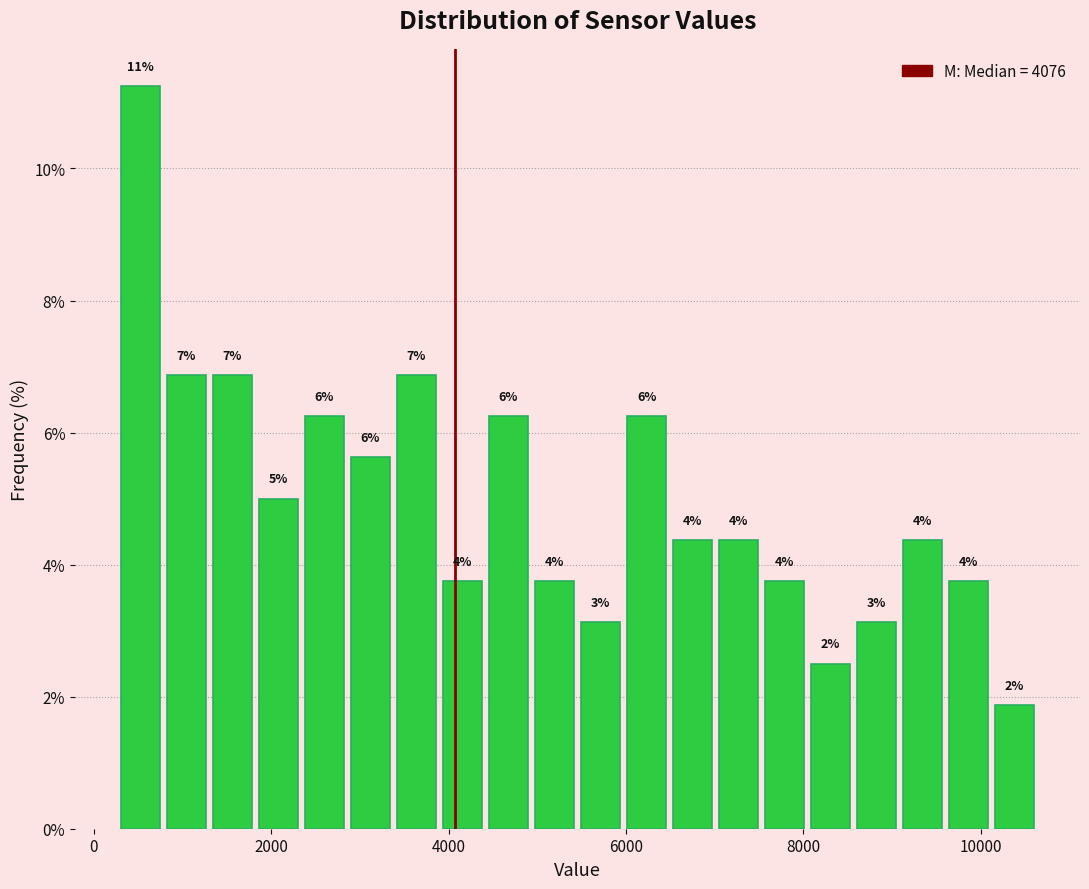

Around what value on the x-axis is the tallest bar? Give the approximate position of its centre, as read against the axis.

600